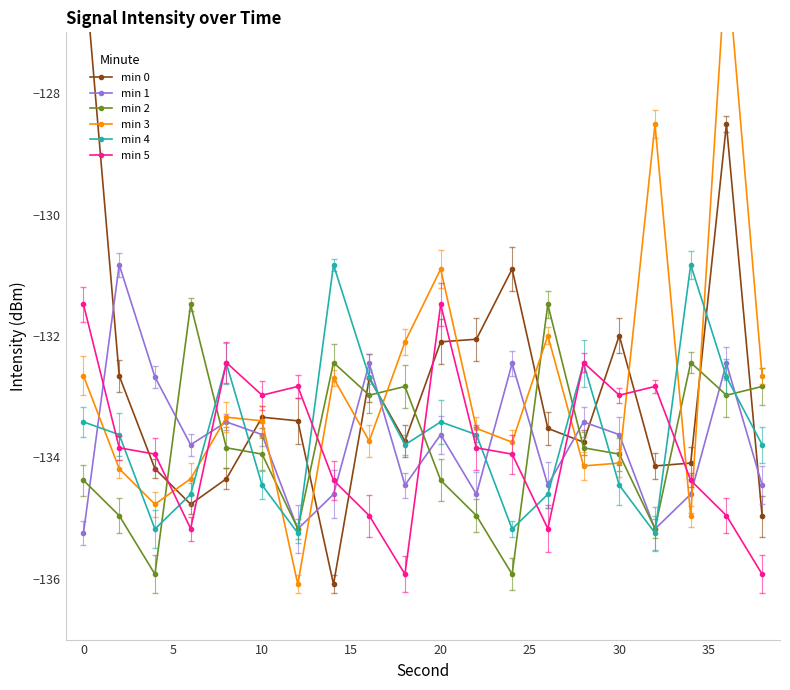

What are all the series names shown in the legend?

min 0, min 1, min 2, min 3, min 4, min 5